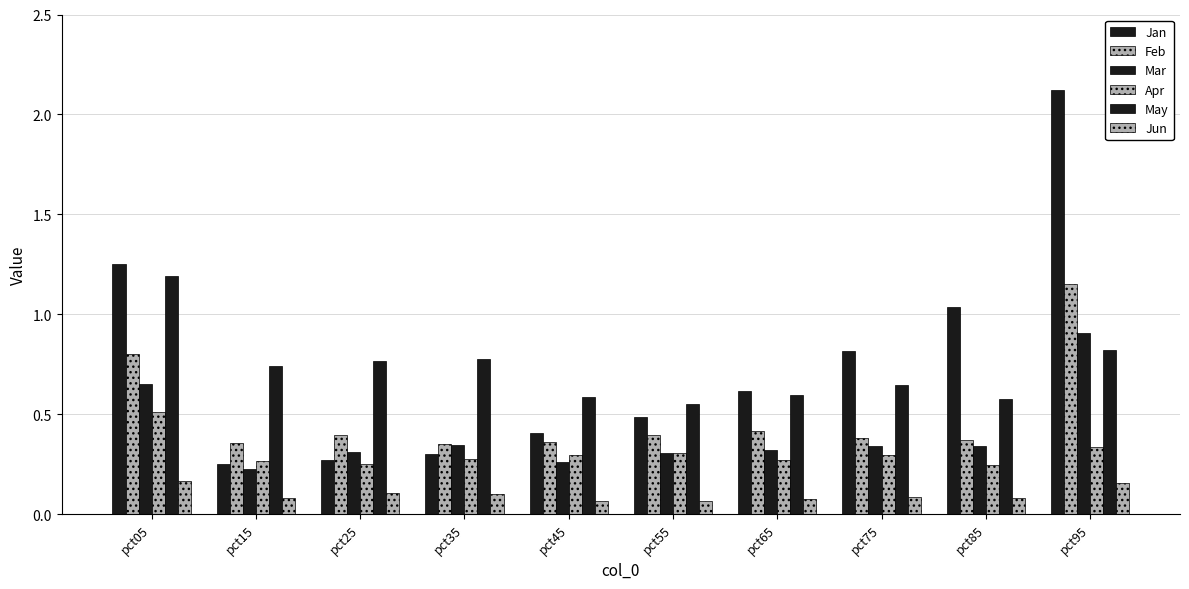

How many data points does each series have?

10